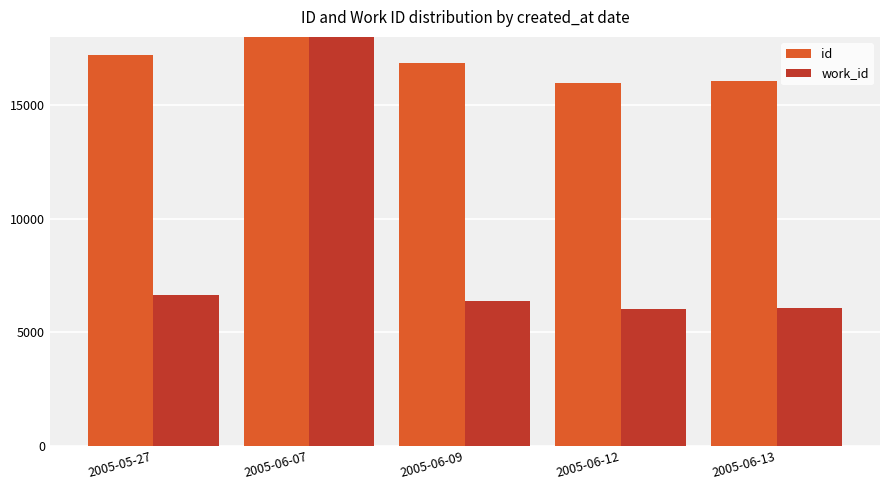

What is the maximum value shown in the chart?

57388